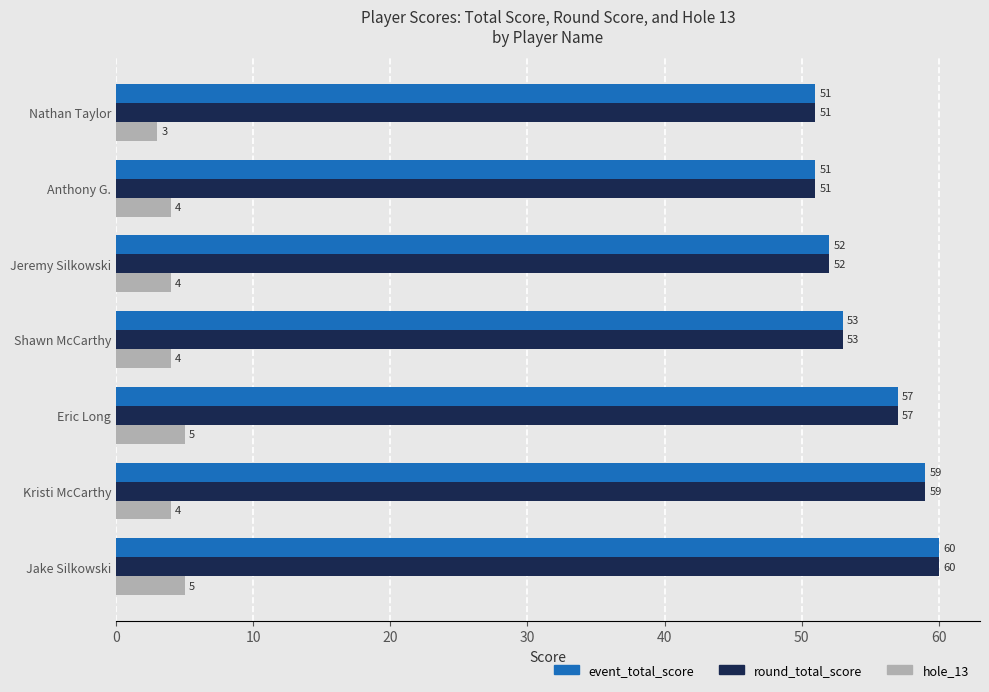

Is it true that hole_13 equals 7 at Anthony G.?

False